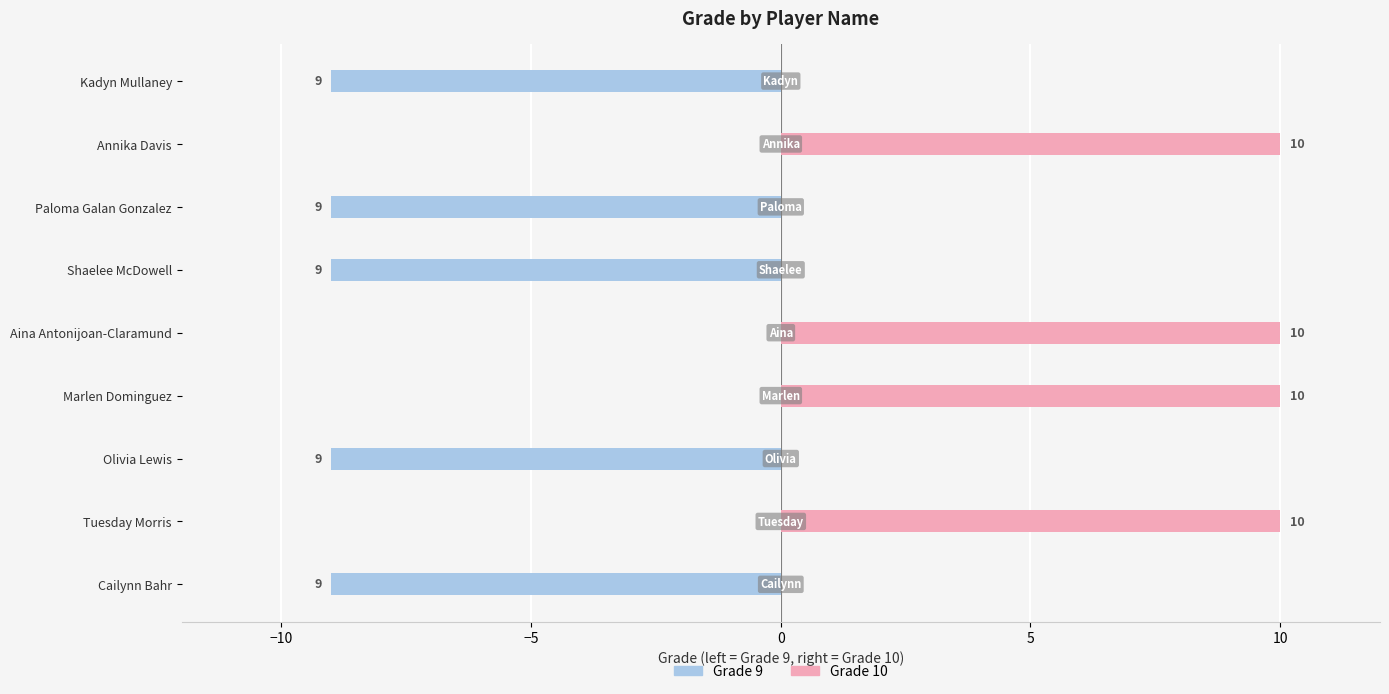

What is the smallest value displayed?

-9